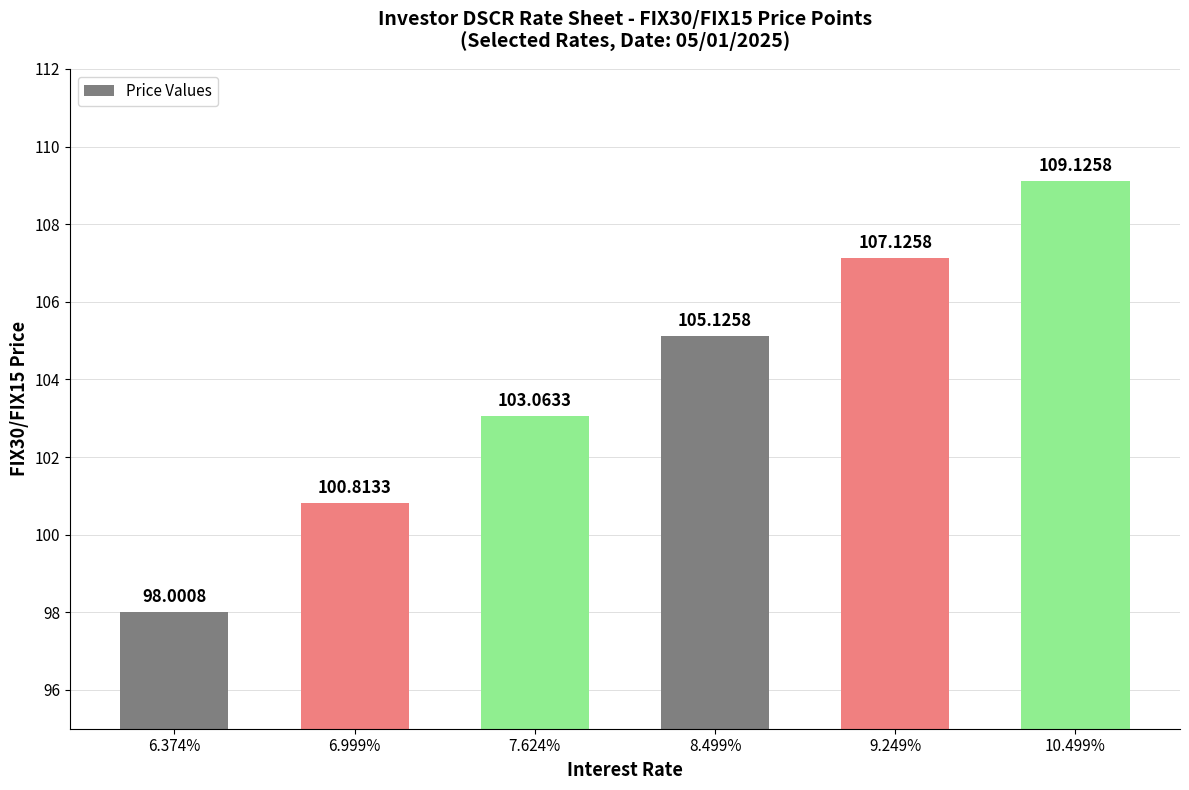

What value does the data have at 6.374%?

98.0